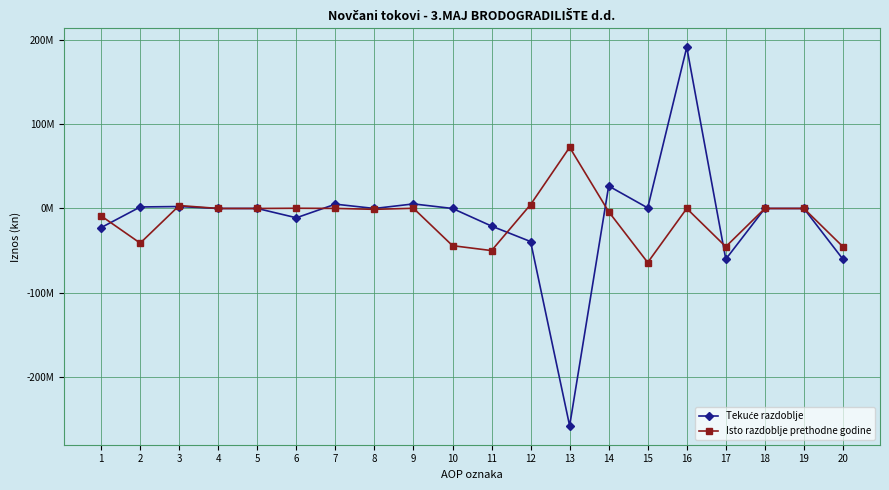

Is this an area chart (filled region under the line)?

No